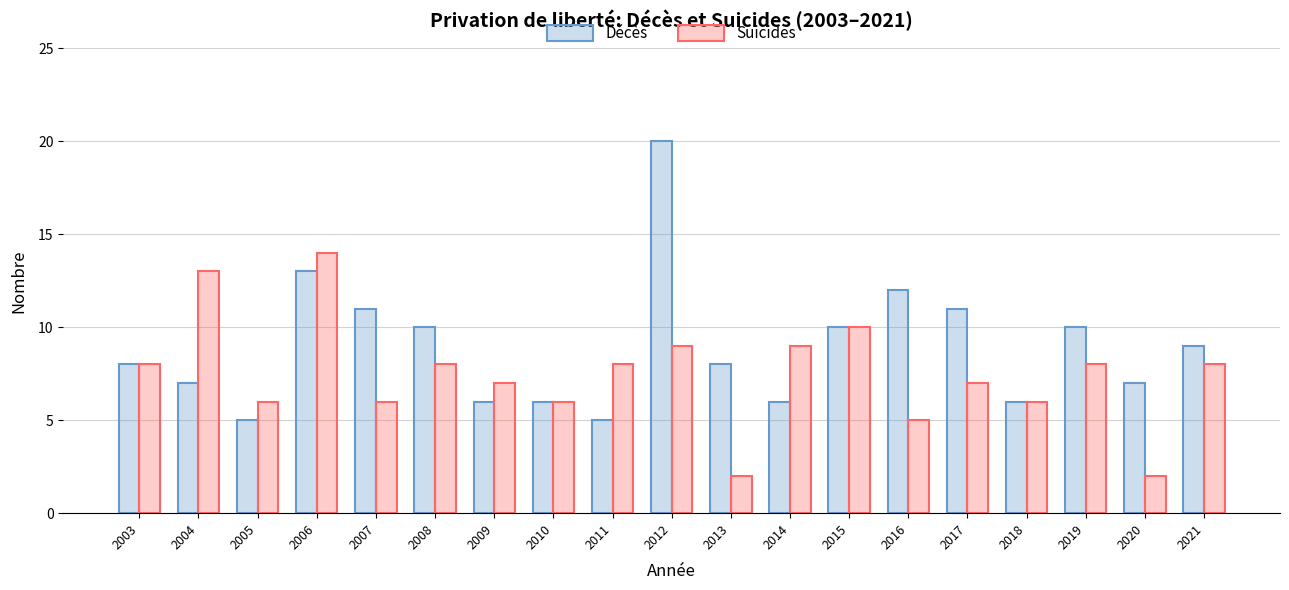

Is it true that Décès equals 5 at 2005?

True